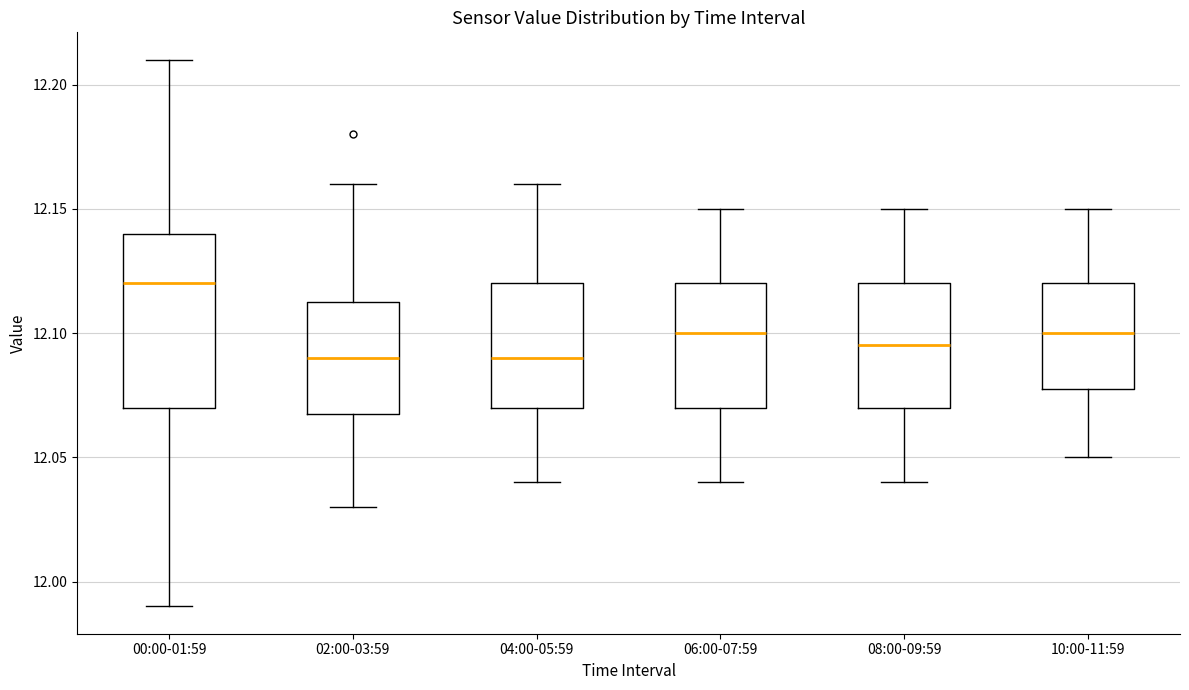

Which box's median line is the highest?

00:00-01:59